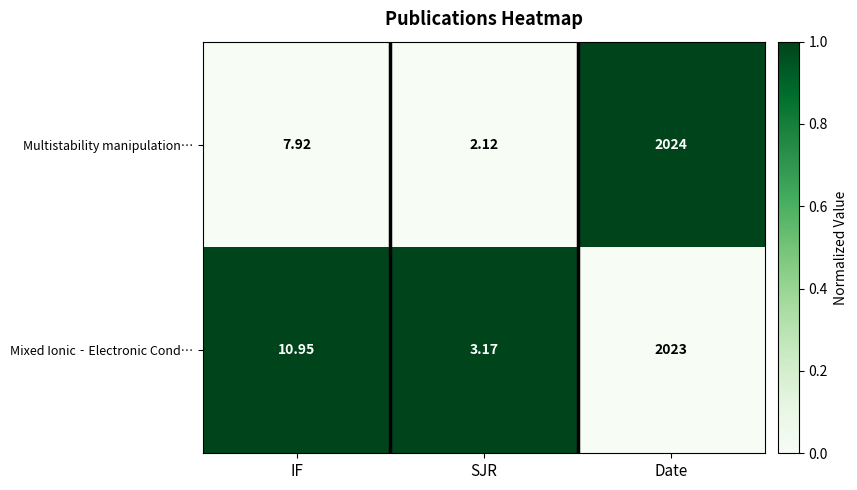

At which category is the sum across all series the highest?

Date